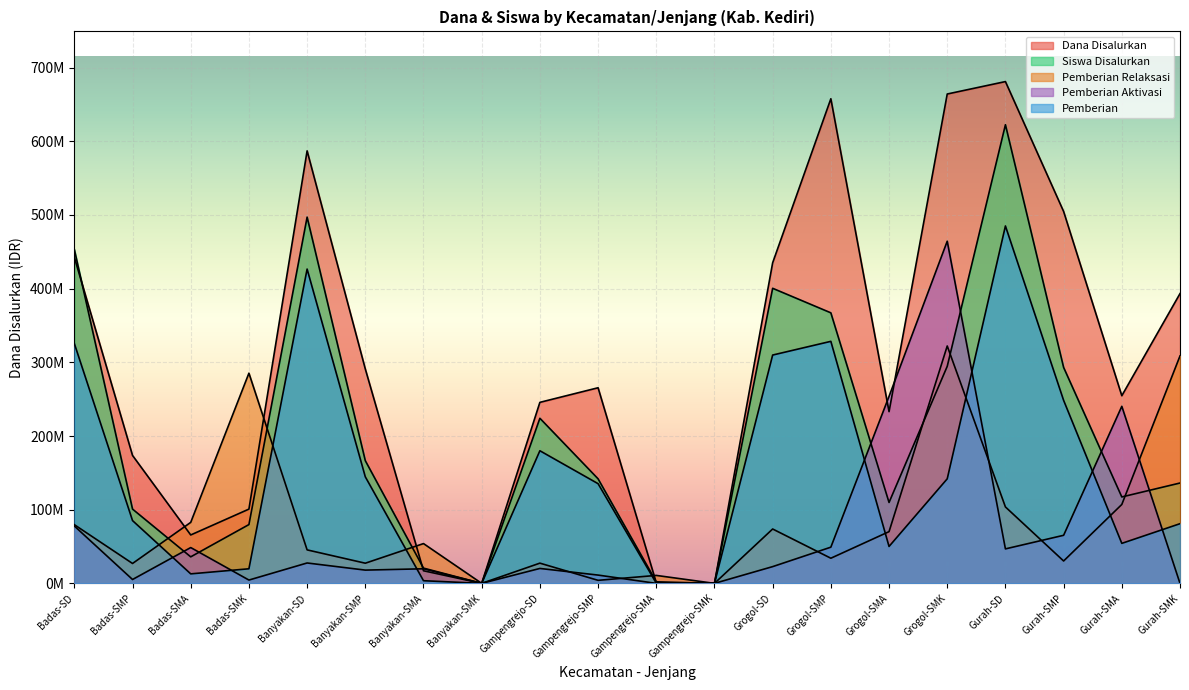

What is the approximate value of Pemberian Aktivasi at Badas-SD, to the nearest 50?

77850000